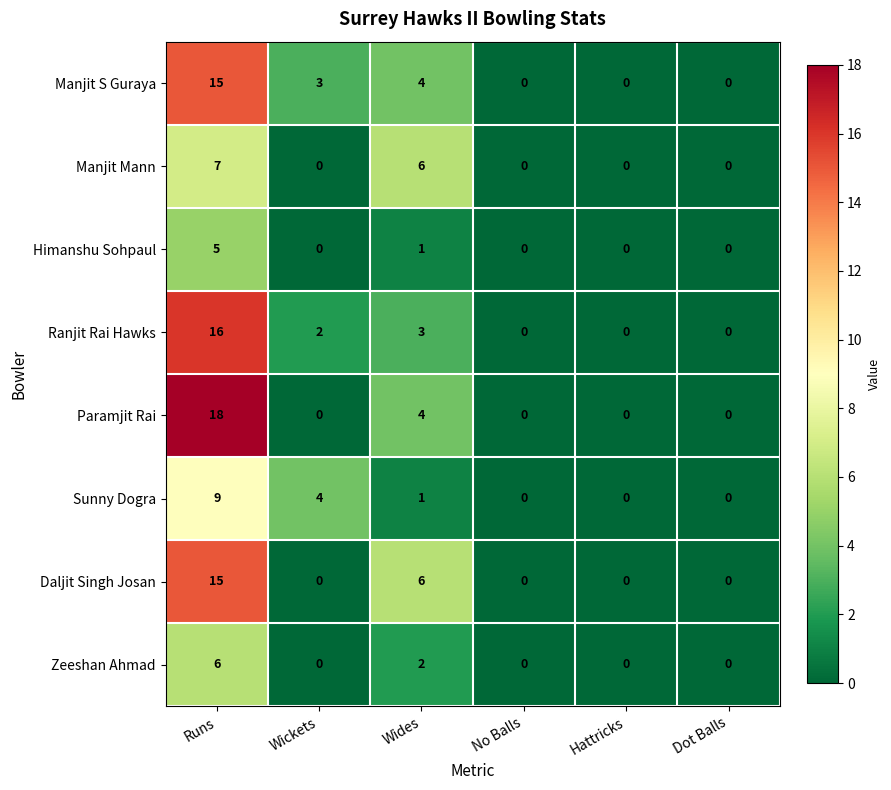

Which series has the largest range (max minus min)?

Paramjit Rai